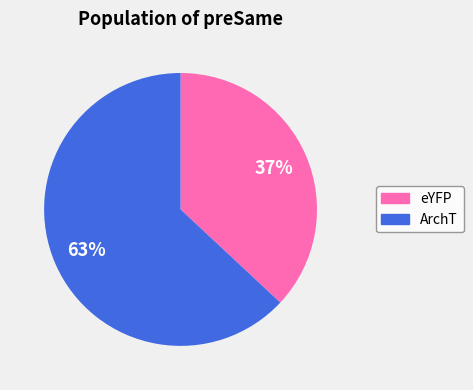

Rank the categories by value from lowest to highest.

eYFP, ArchT